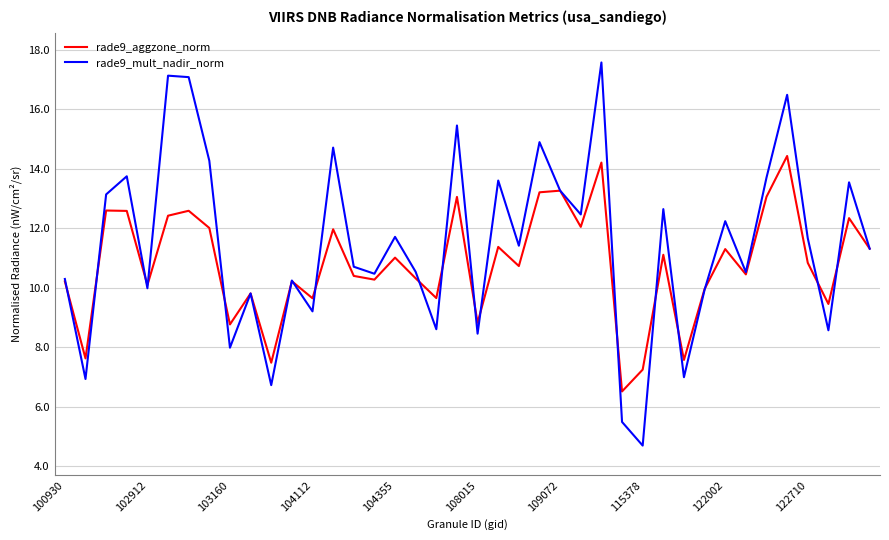

Which series has the largest range (max minus min)?

rade9_mult_nadir_norm